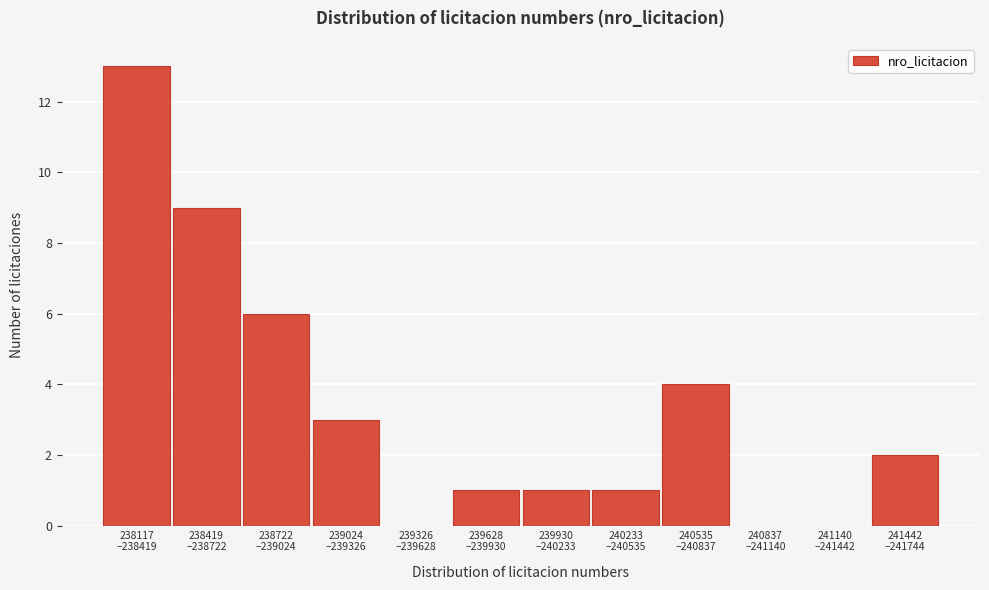

What is the maximum value shown in the chart?

13